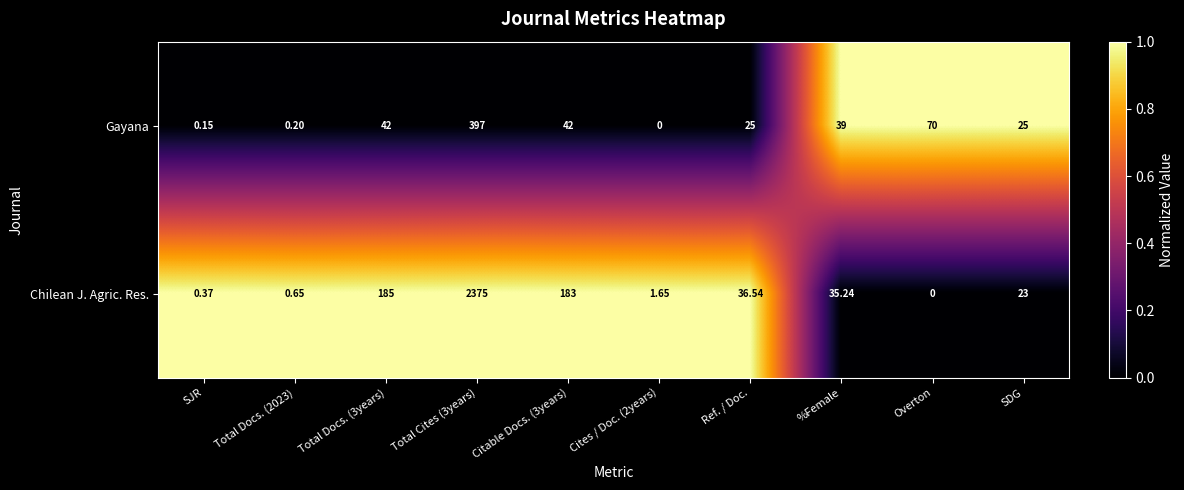

Rank the series by their maximum value, from lowest to highest.

Gayana, Chilean J. Agric. Res.